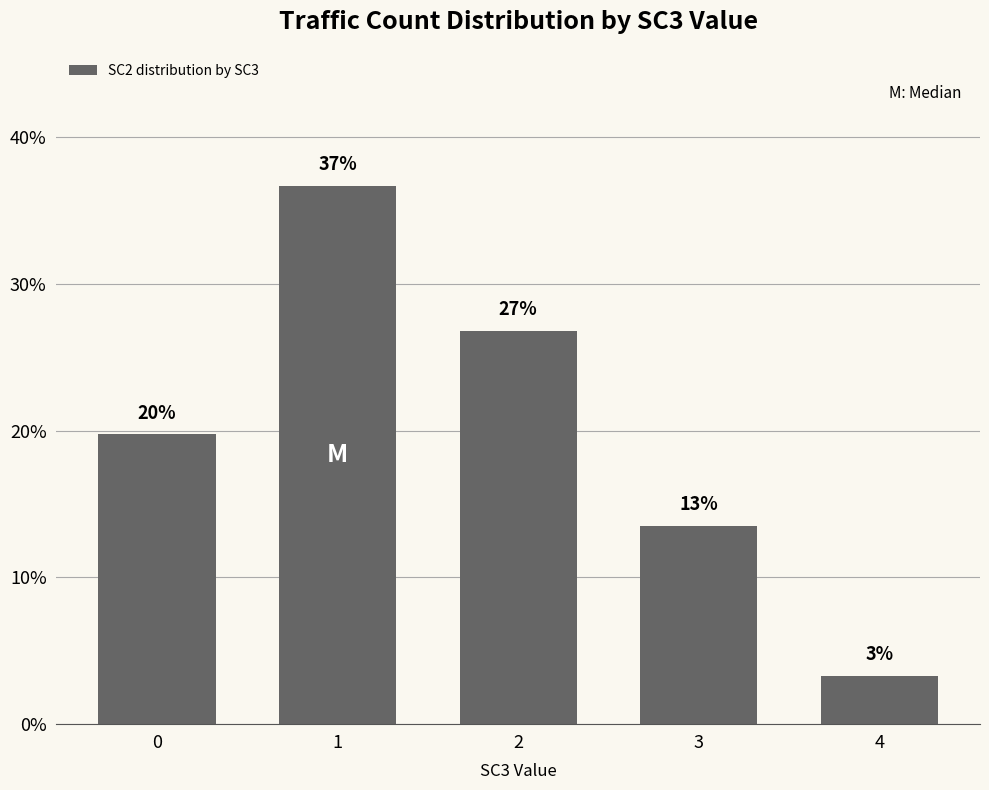

How many bars are there in total?

5